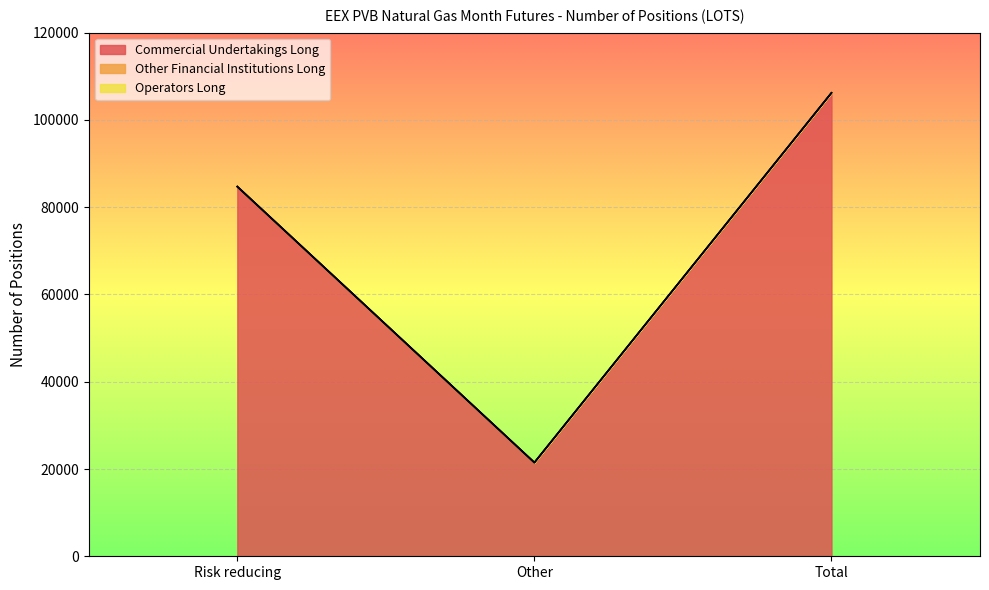

Reading left to right, extract all data points from this chart.

Commercial Undertakings Long: 84720	21480	106200
Other Financial Institutions Long: 0	0	0
Operators Long: 0	0	0